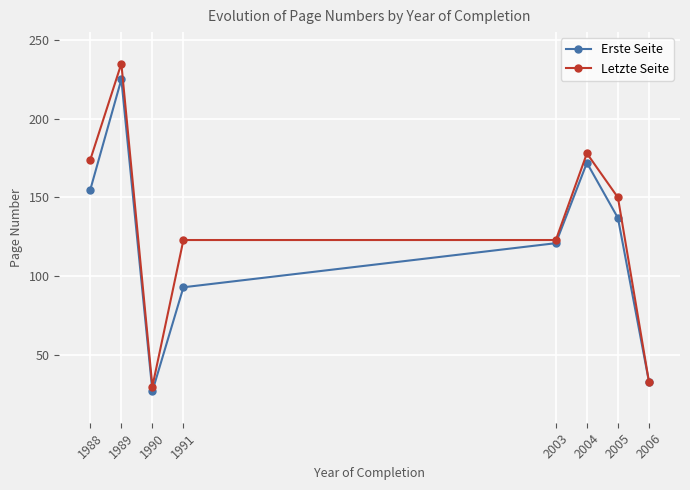

How many categories are shown in the chart?

8